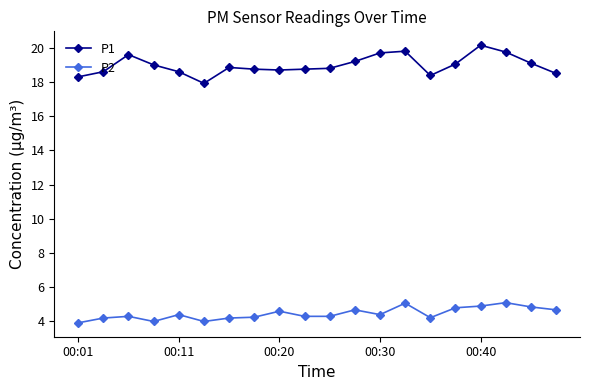

What is the difference between the second highest and minimum values in the P1 series?

1.9